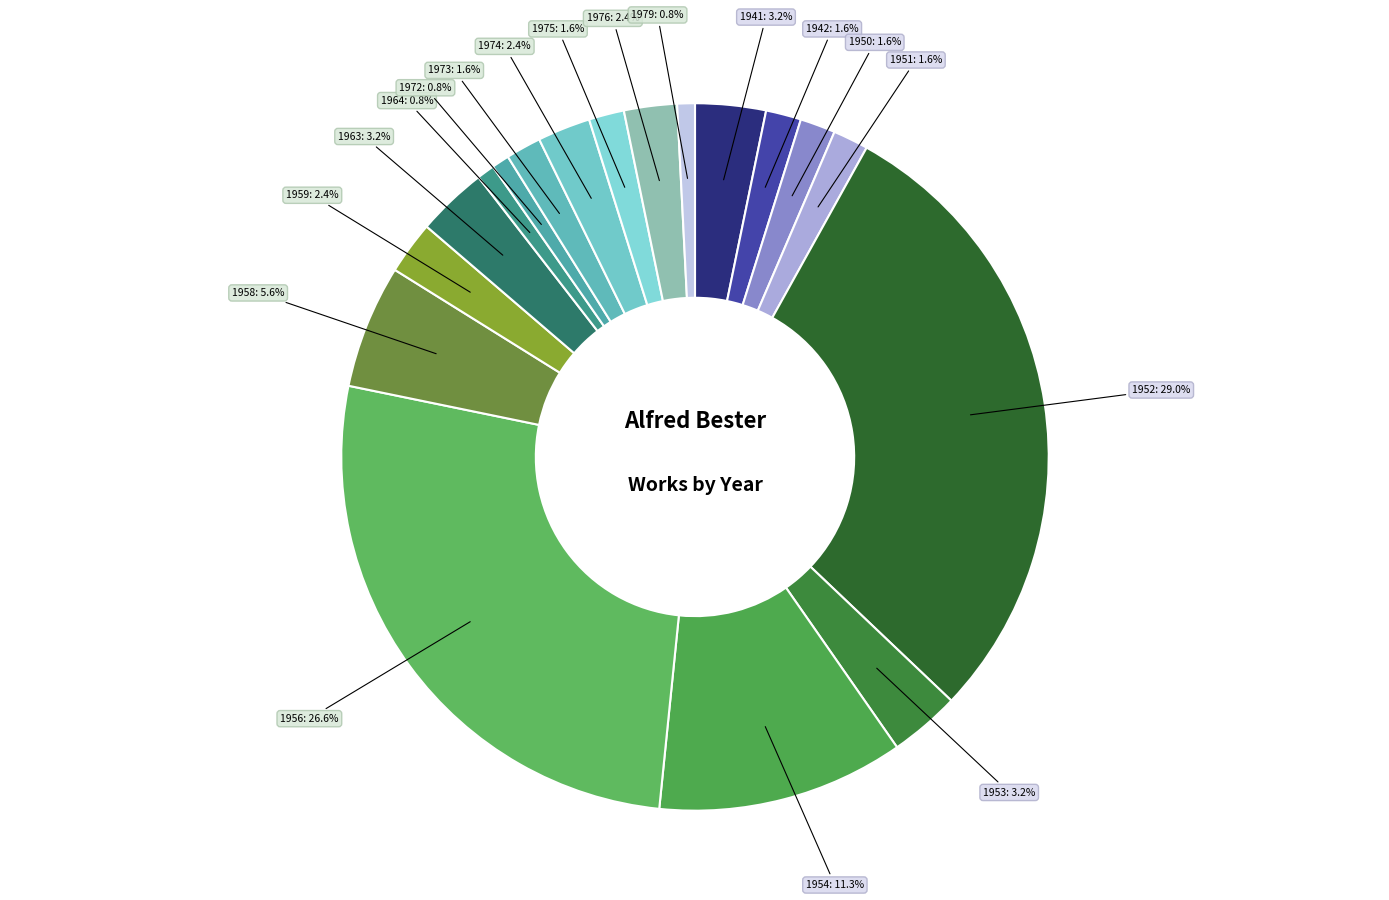

What is the largest slice in the pie chart?

1952